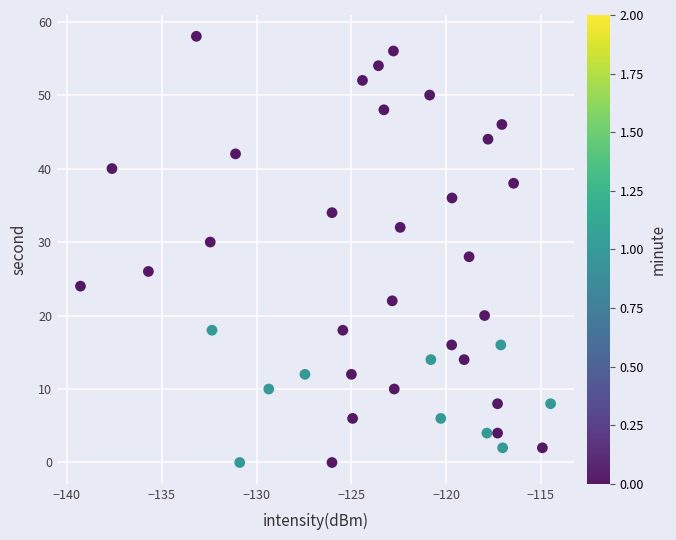

What is the range of Y values (max minus min)?

58